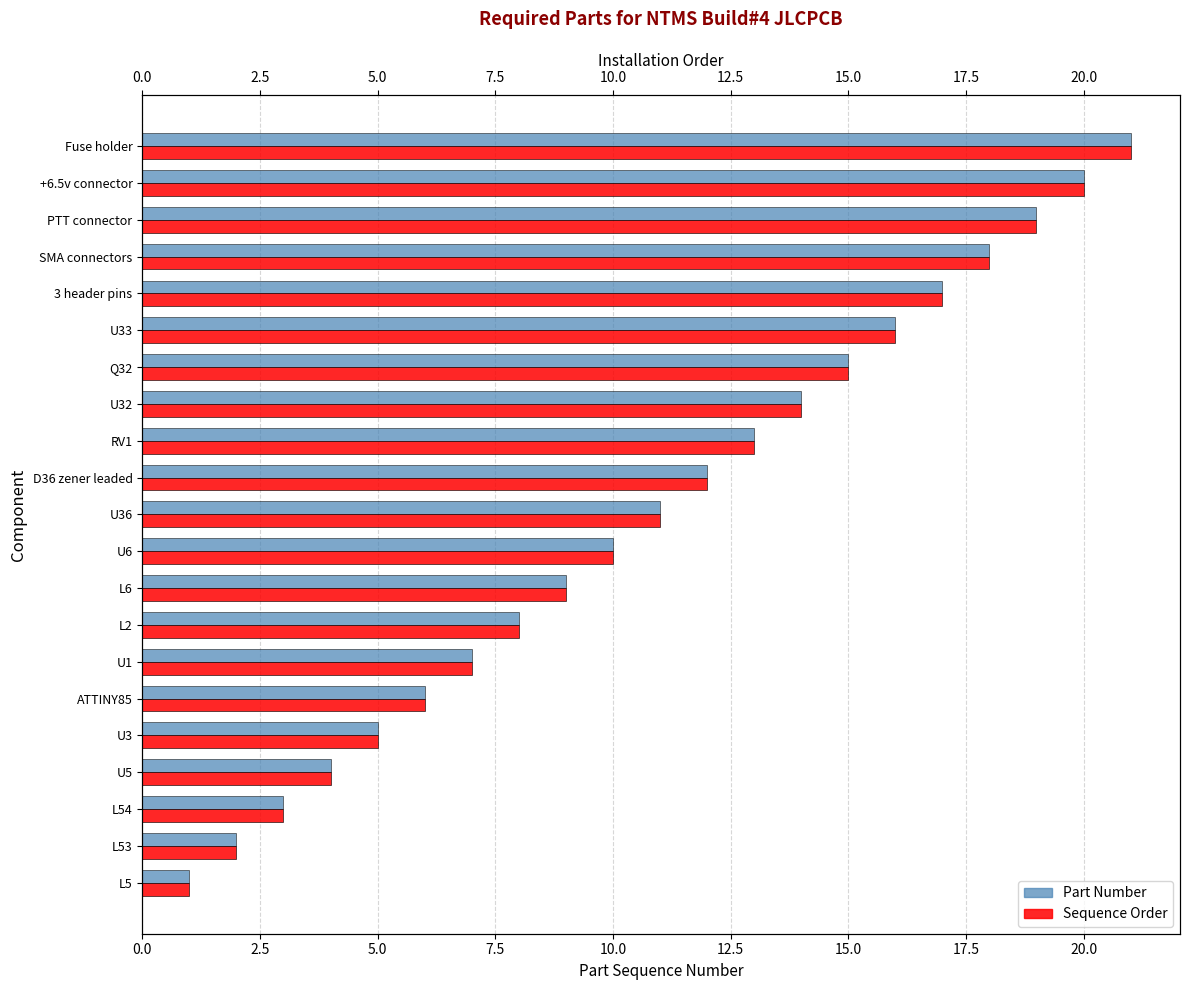

What is the total value across all series at U36?

22